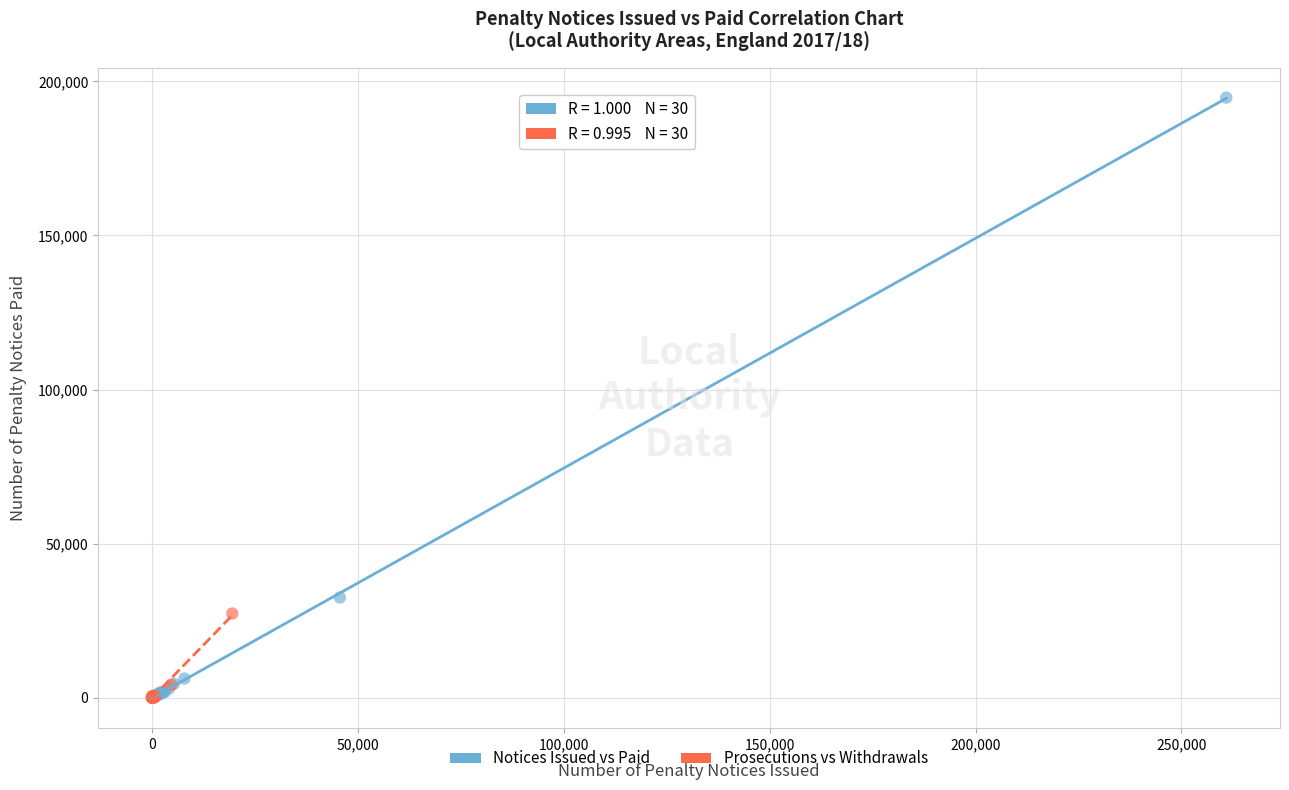

Which series contains the highest Y value?

Notices Issued vs Paid